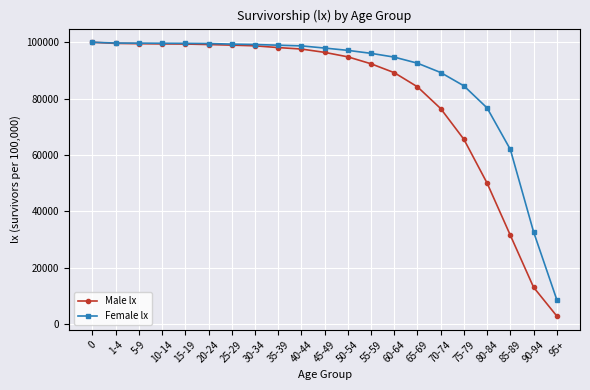

What is the smallest value displayed?

2893